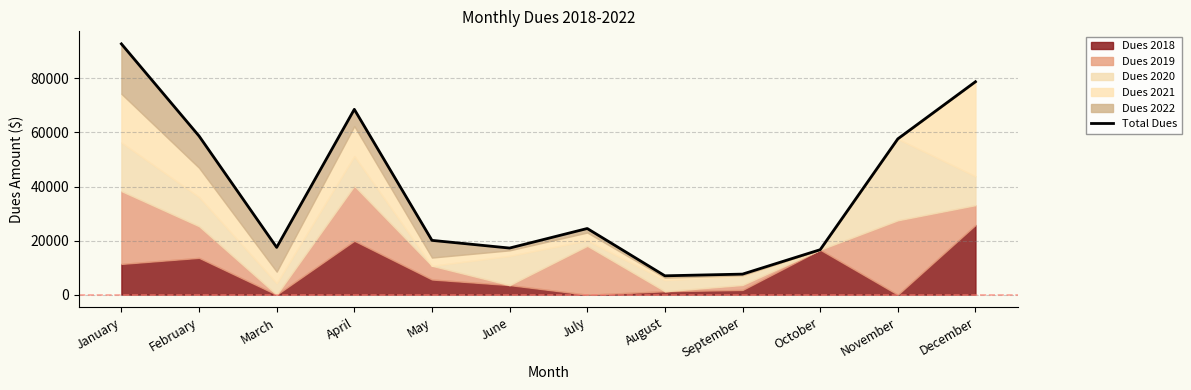

List the labels in order of value, smallest first.

August, September, October, June, March, May, July, November, February, April, December, January